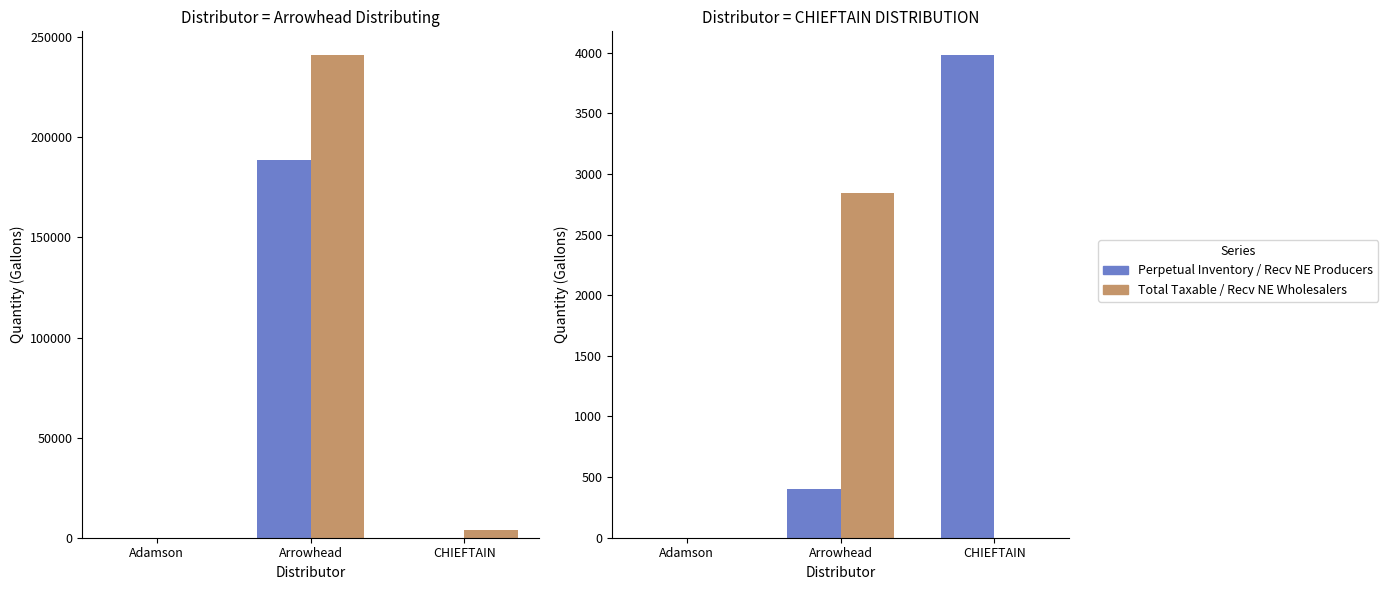

The Perpetual Inventory series shows 67093.7 at Adamson. True or false?

False